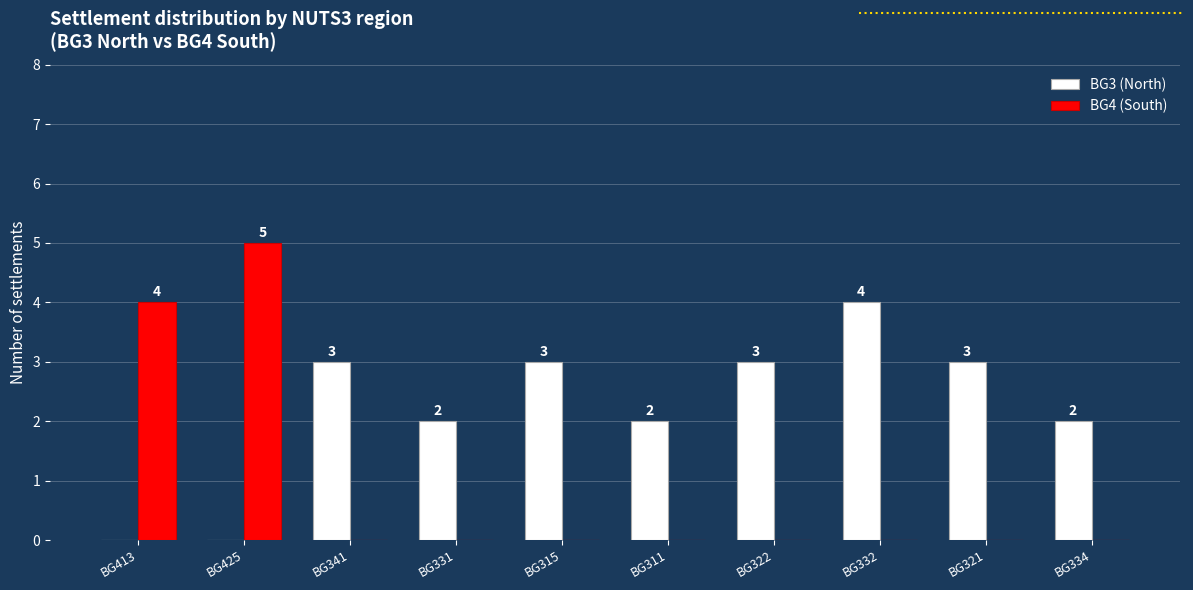

How many BG4 (South) values are between 0 and 1?

8